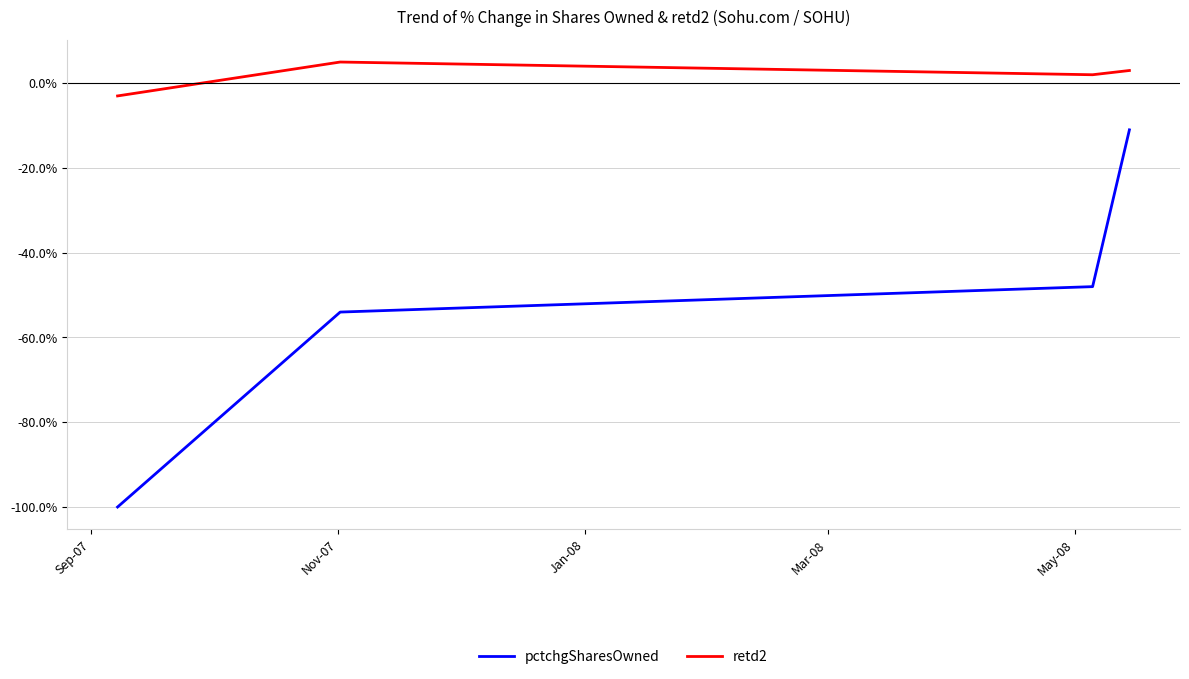

List the series in order of their overall mean, lowest first.

pctchgSharesOwned, retd2